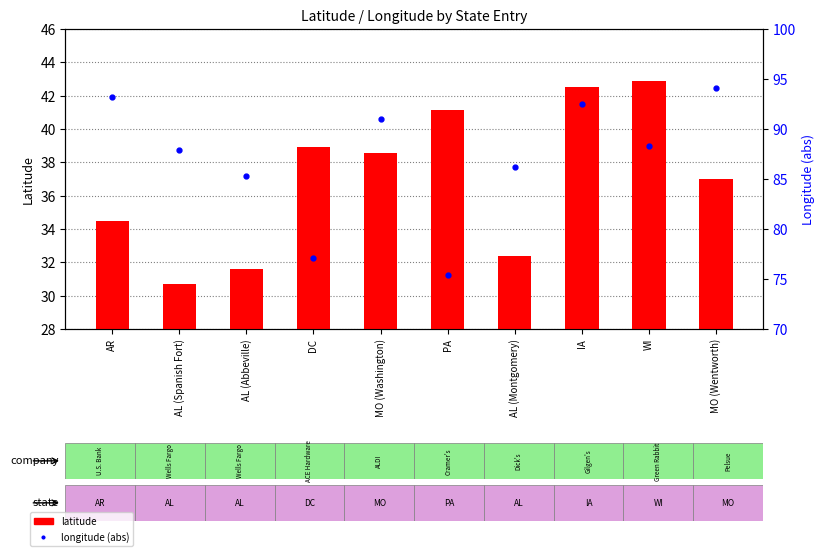

Are the bars horizontal?

No